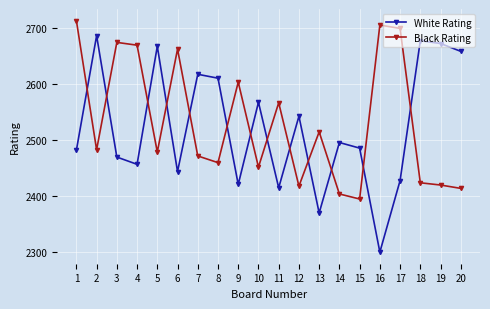

Is the value of White Rating at 6 greater than the value of Black Rating at 4?

No